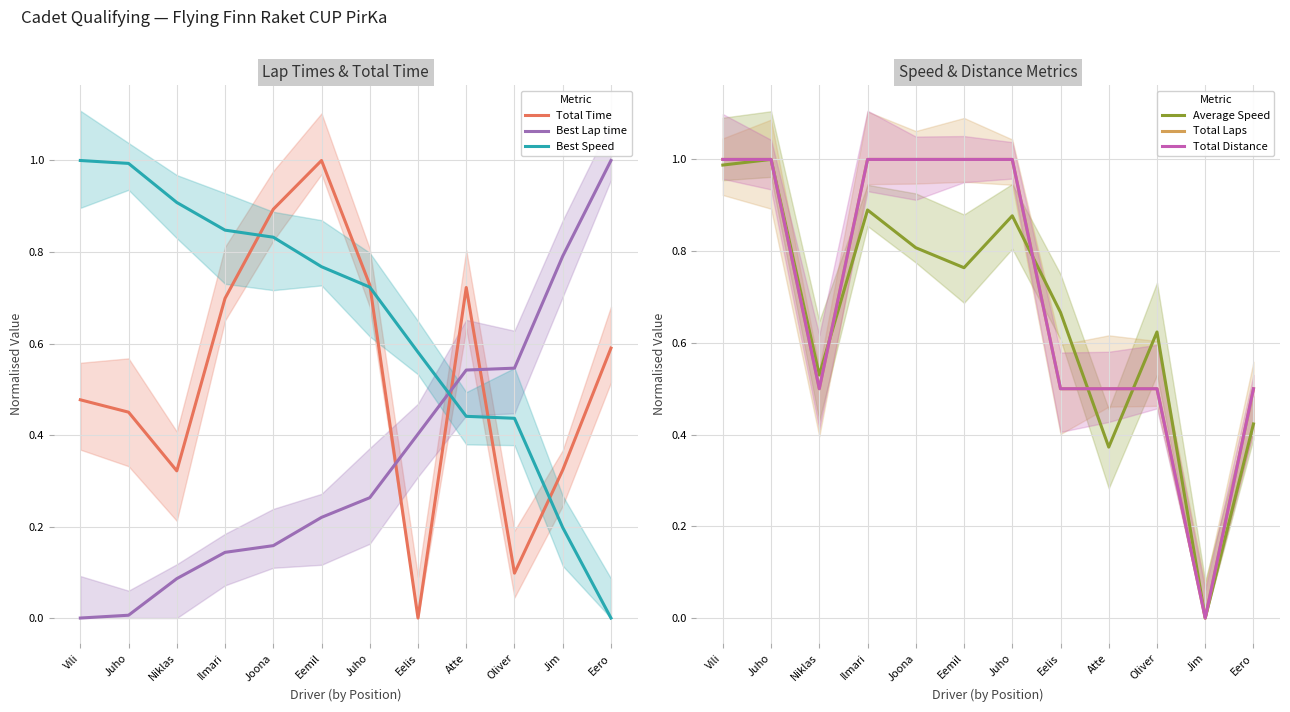

How many lines are shown in the chart?

6